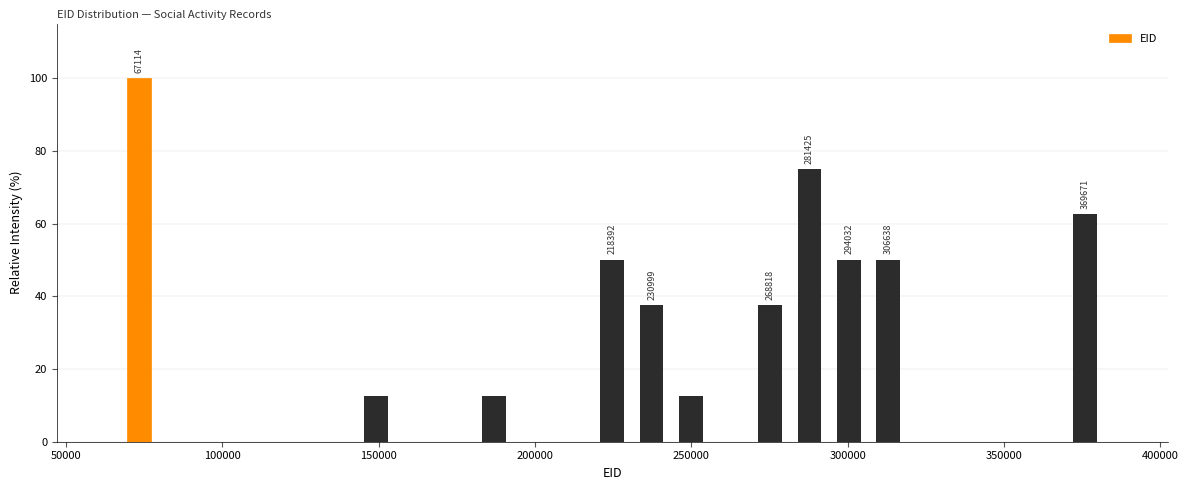

Around what value on the x-axis is the tallest bar? Give the approximate position of its centre, as read against the axis.

75000